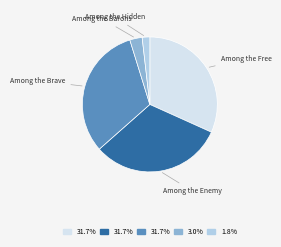

Do Among the Free and Among the Barons together represent more than half of the pie?

No